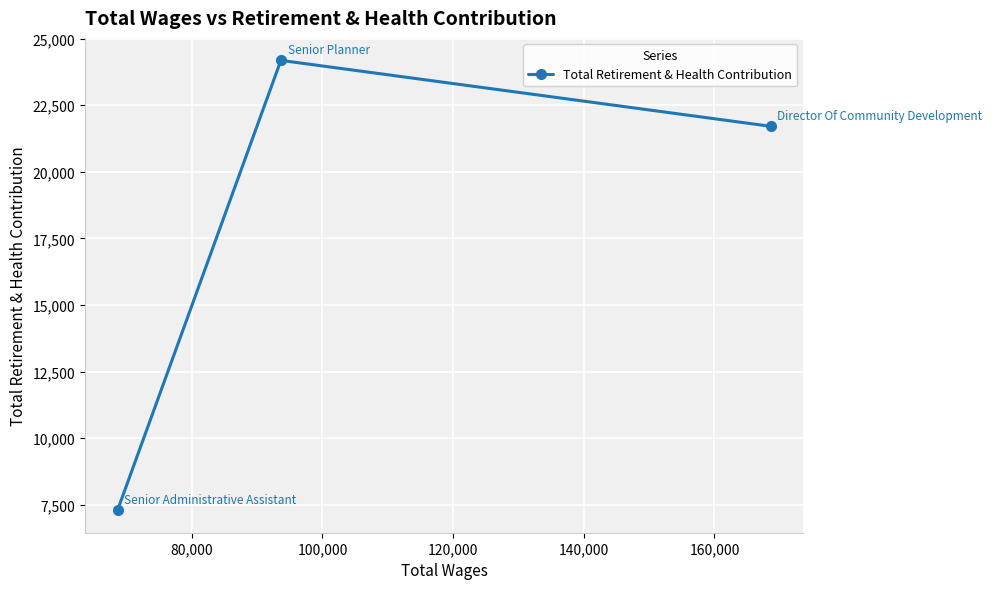

How many lines are shown in the chart?

1